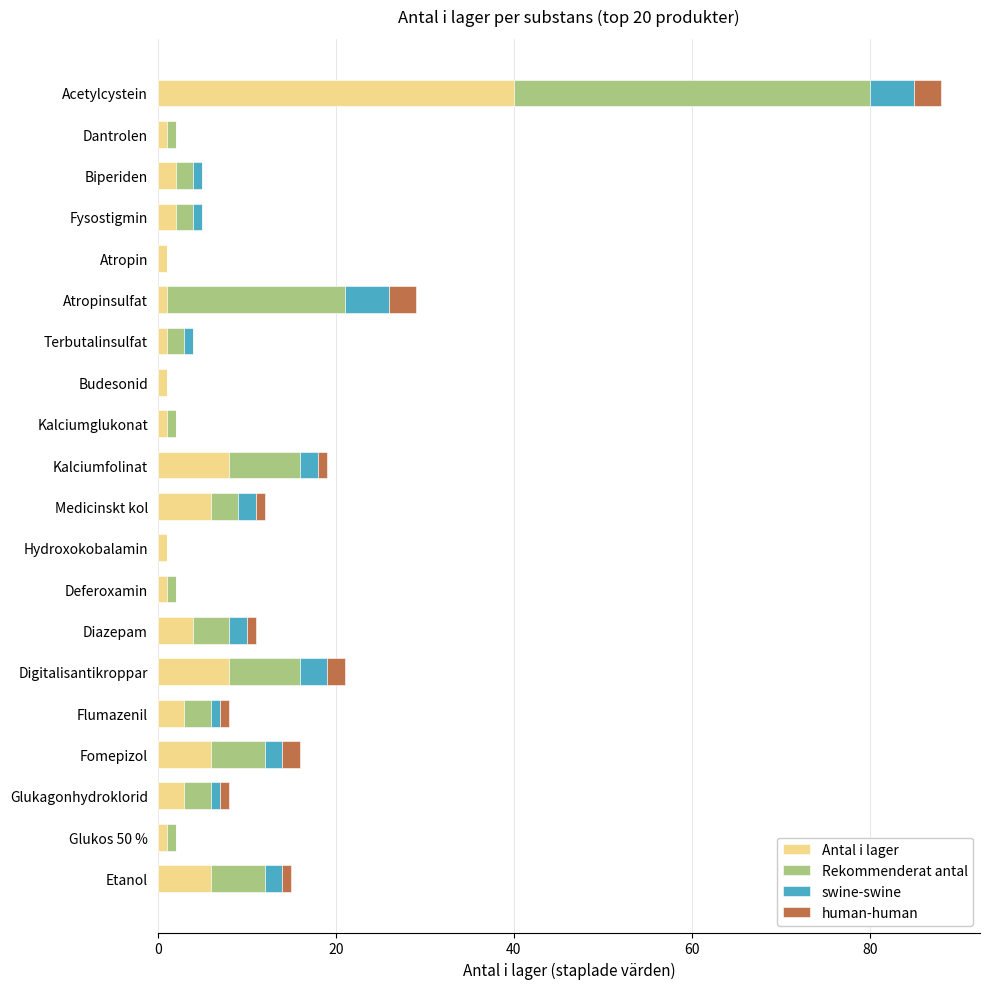

At which category is the sum across all series the highest?

Acetylcystein